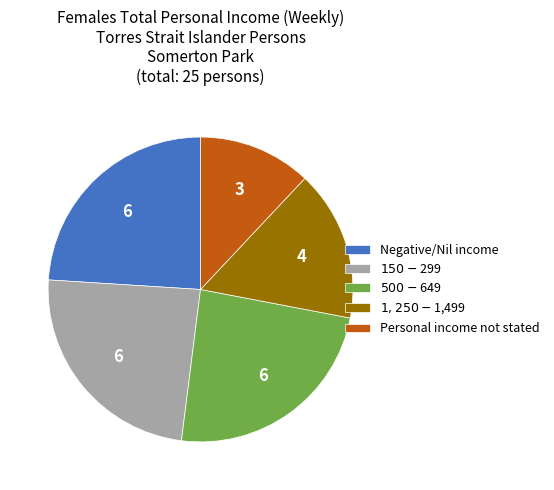

How many segments does this pie chart have?

5